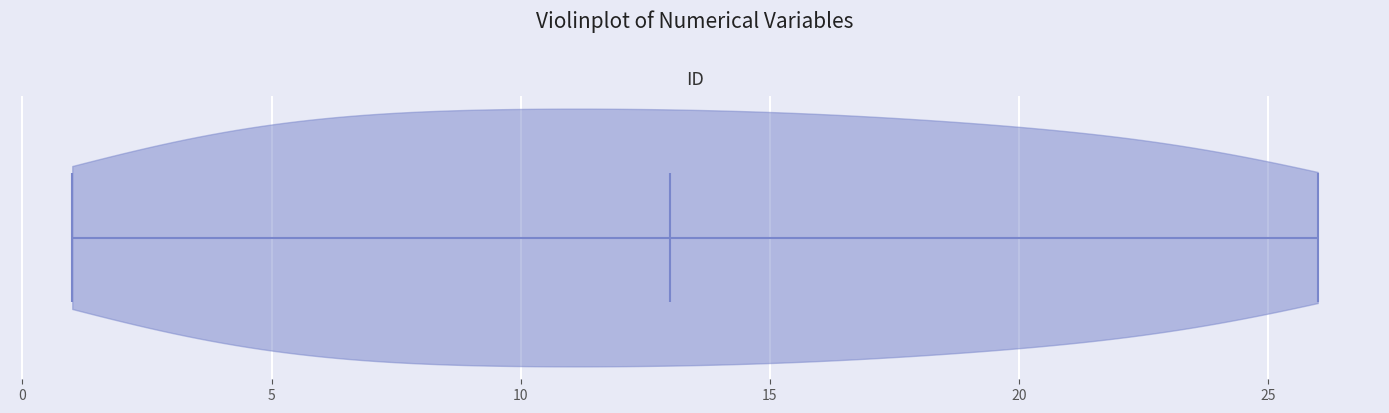

What is the lowest point the violin reaches on the x-axis? The values are not printed on the chart, so give them approximately, as read against the axis.

1